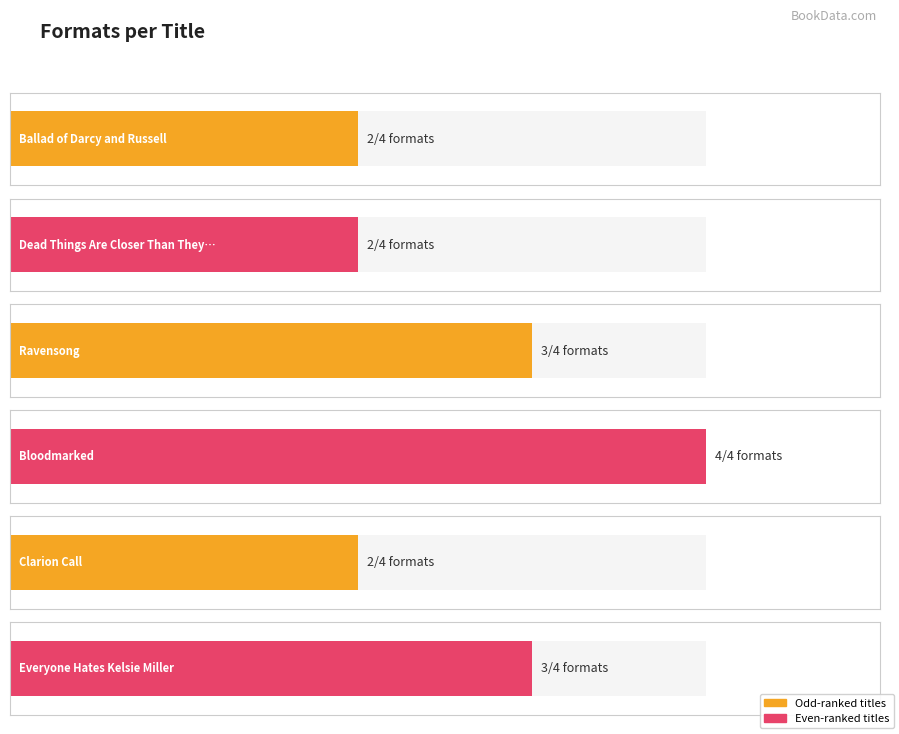

Approximately how many times larger is the value at Ballad of Darcy and Russell compared to Dead Things Are Closer Than They Appear?

1.0